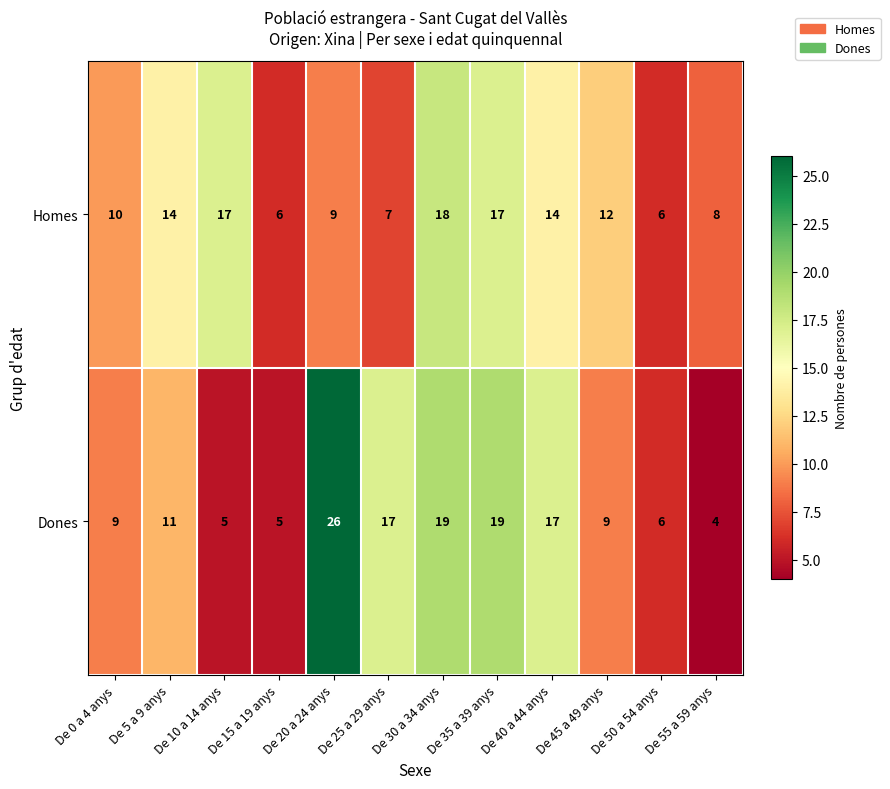

True or false: Homes has a value of 29 at De 30 a 34 anys.

False